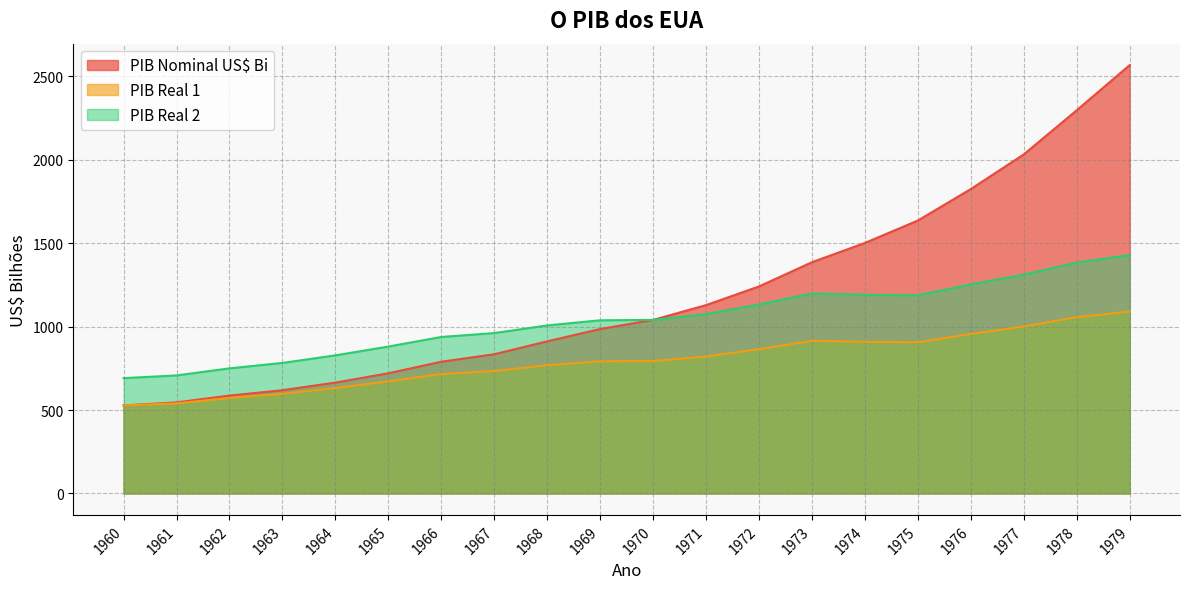

What is the greatest value displayed?

2566.4